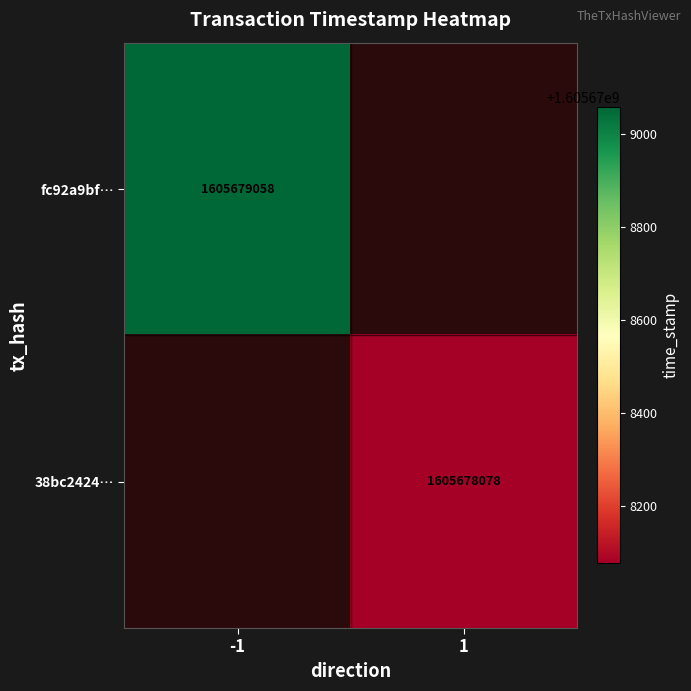

Rank the series at direction from lowest to highest value.

fc92a9bf3d53250db3f3b2f4571858bcf0fe022, 38bc242491f73900c4a56455cab64ce0bec78ba